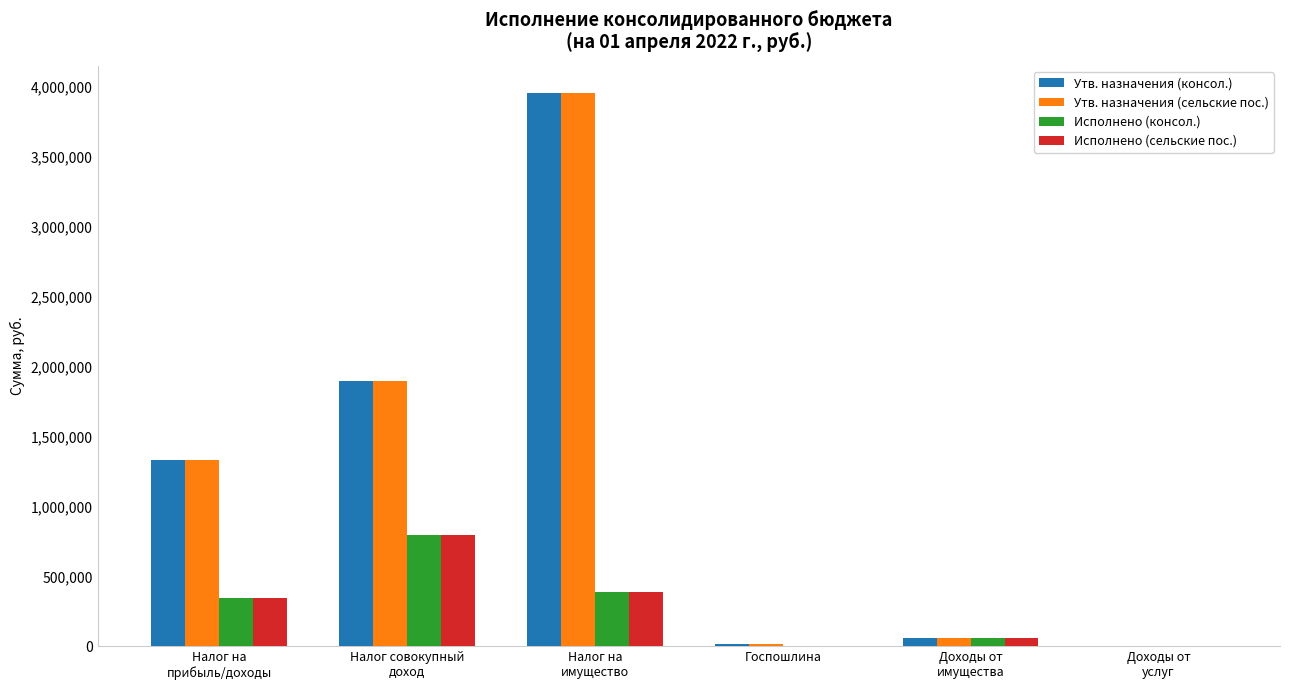

Where is Утв. назначения (консол.) nearest to the value 1976600?

Налог совокупный
доход